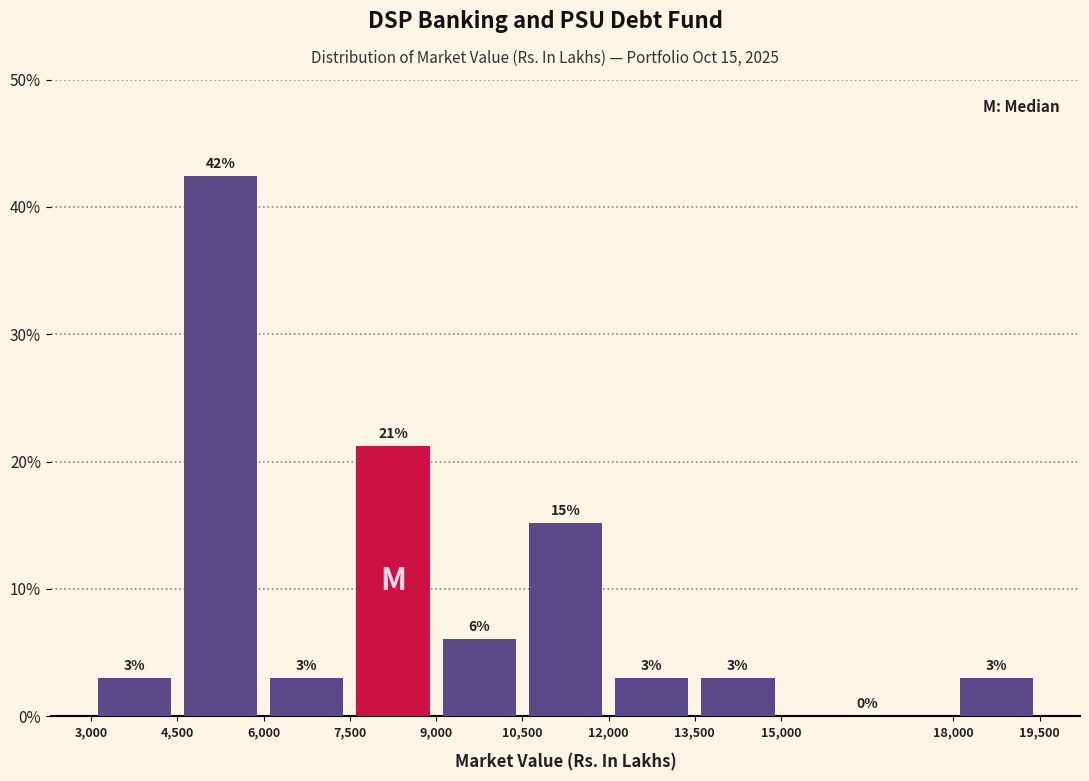

Over which range of the x-axis is the bar tallest?

4,500 to 6,000